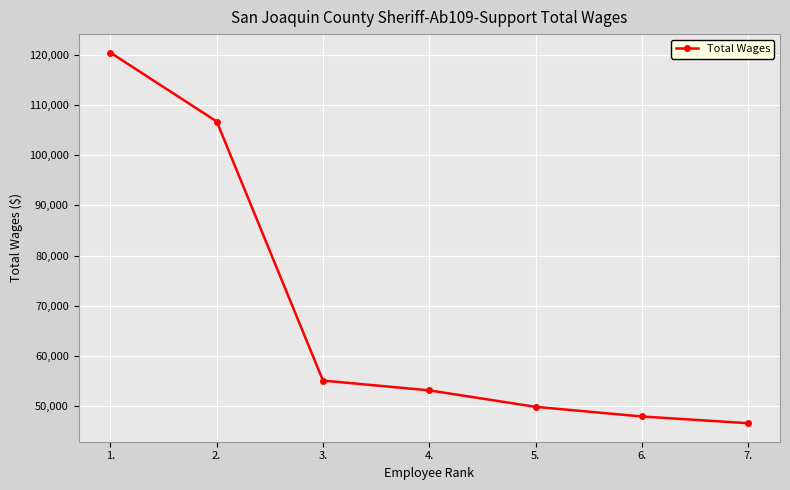

Which category has the lowest value across all series?

7.